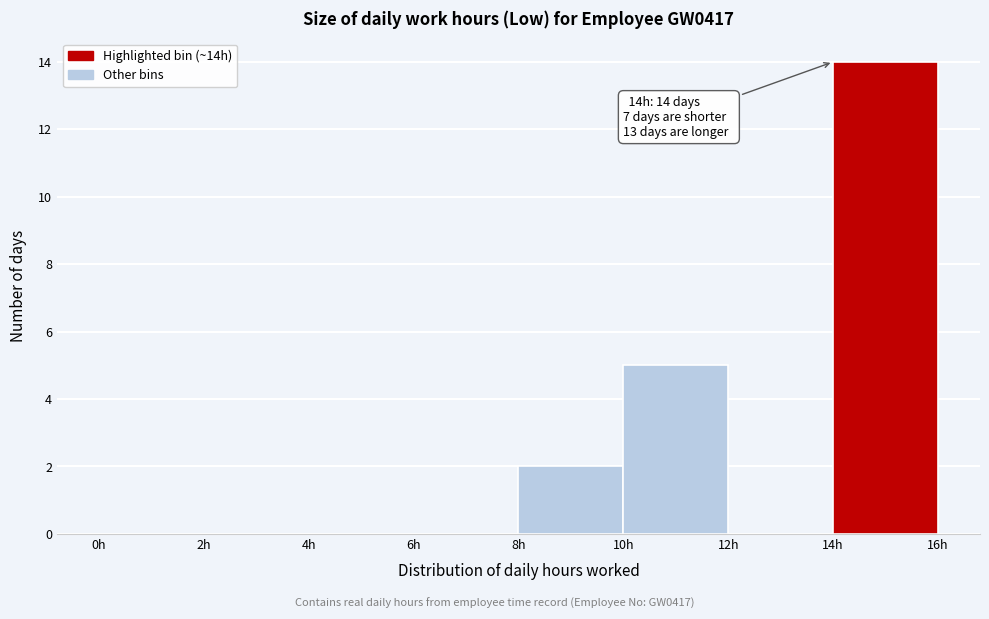

Which range on the x-axis has the tallest bar?

14 to 16